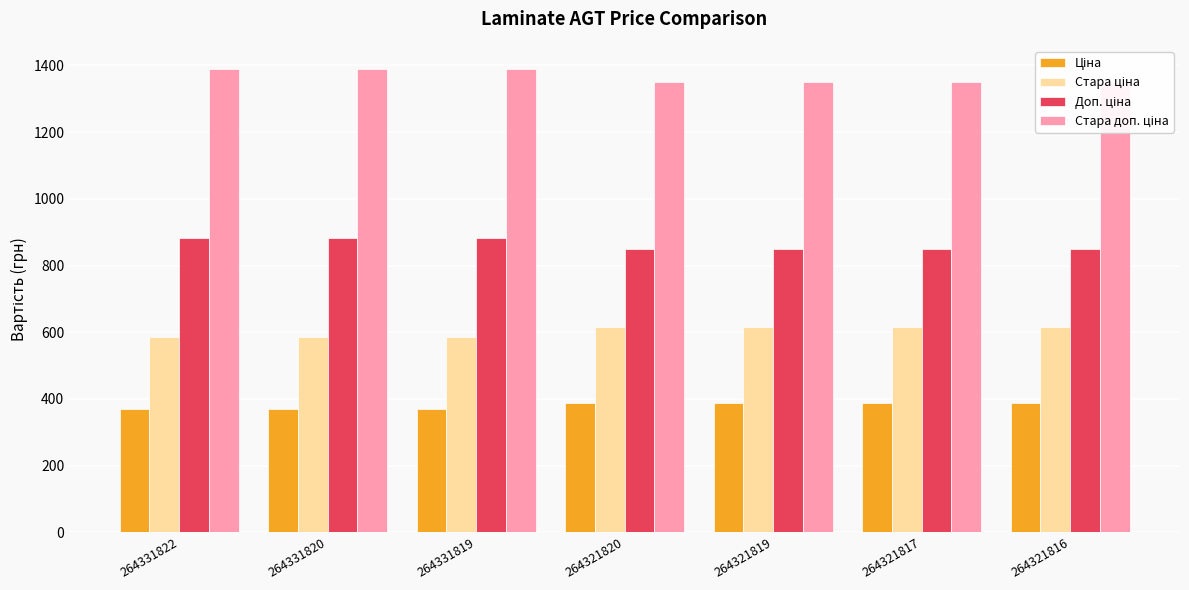

At which label is Стара ціна closest to 599?

264331822